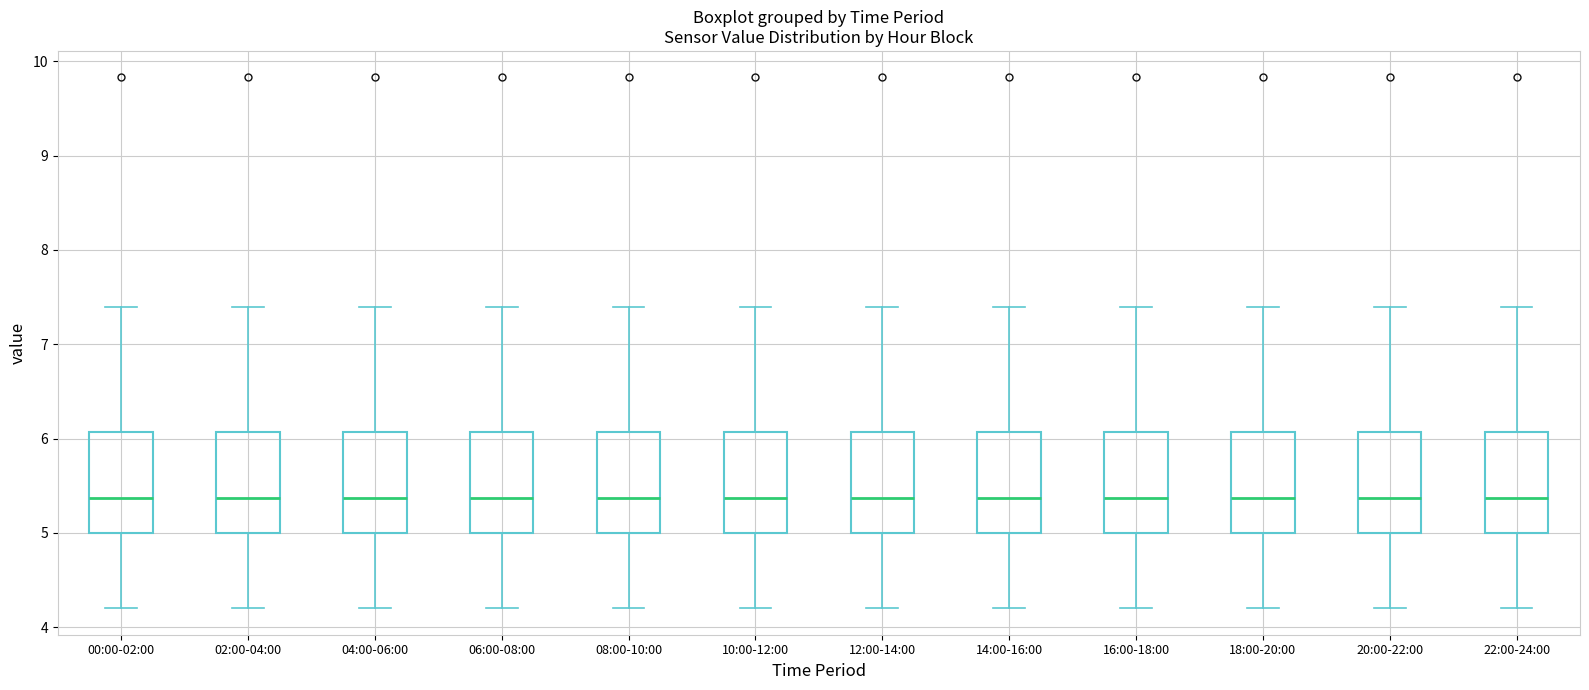

Reading left to right, transcribe this box plot: for each box, give where its median line is, the range the box spans, and where its two whiskers end, as read against the y-axis. The values are not printed on the chart, so give them approximately, as read against the axis.

00:00-02:00: median 5.4, box 5.0 to 6.1, whiskers 4.2 to 7.4
02:00-04:00: median 5.4, box 5.0 to 6.1, whiskers 4.2 to 7.4
04:00-06:00: median 5.4, box 5.0 to 6.1, whiskers 4.2 to 7.4
06:00-08:00: median 5.4, box 5.0 to 6.1, whiskers 4.2 to 7.4
08:00-10:00: median 5.4, box 5.0 to 6.1, whiskers 4.2 to 7.4
10:00-12:00: median 5.4, box 5.0 to 6.1, whiskers 4.2 to 7.4
12:00-14:00: median 5.4, box 5.0 to 6.1, whiskers 4.2 to 7.4
14:00-16:00: median 5.4, box 5.0 to 6.1, whiskers 4.2 to 7.4
16:00-18:00: median 5.4, box 5.0 to 6.1, whiskers 4.2 to 7.4
18:00-20:00: median 5.4, box 5.0 to 6.1, whiskers 4.2 to 7.4
20:00-22:00: median 5.4, box 5.0 to 6.1, whiskers 4.2 to 7.4
22:00-24:00: median 5.4, box 5.0 to 6.1, whiskers 4.2 to 7.4